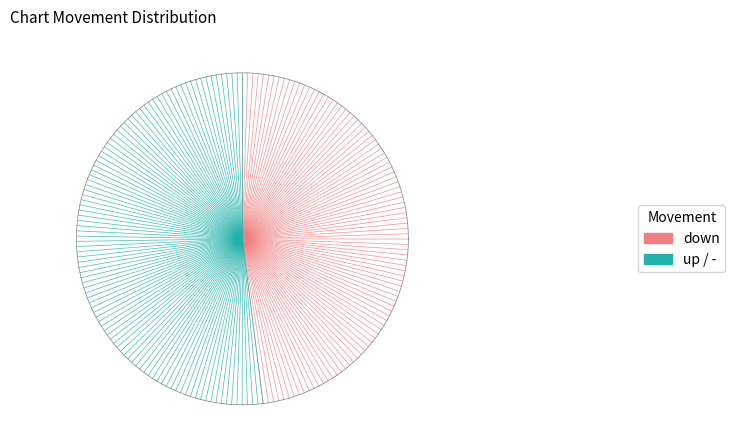

What is the total percentage of down and -?

69.0%